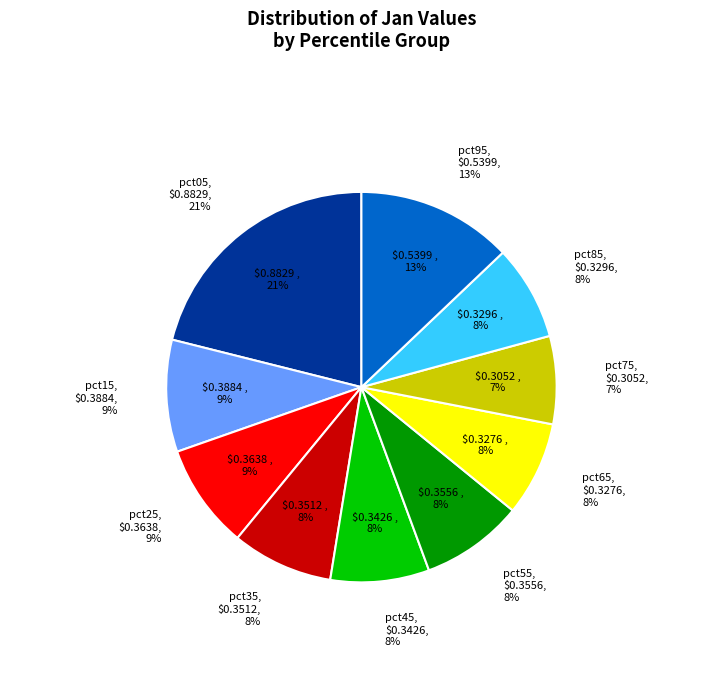

To the nearest percent, what percentage of the pie is pct35?

8%